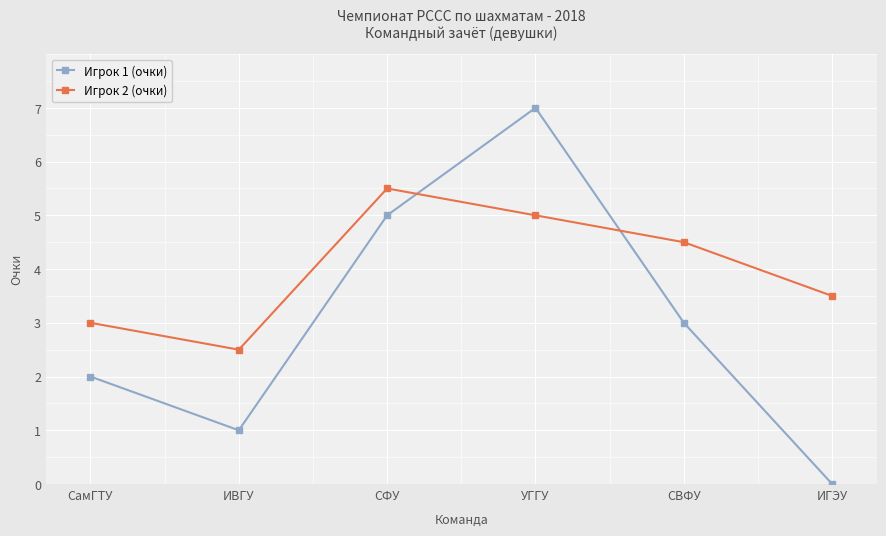

Which category has the lowest value across all series?

ИГЭУ